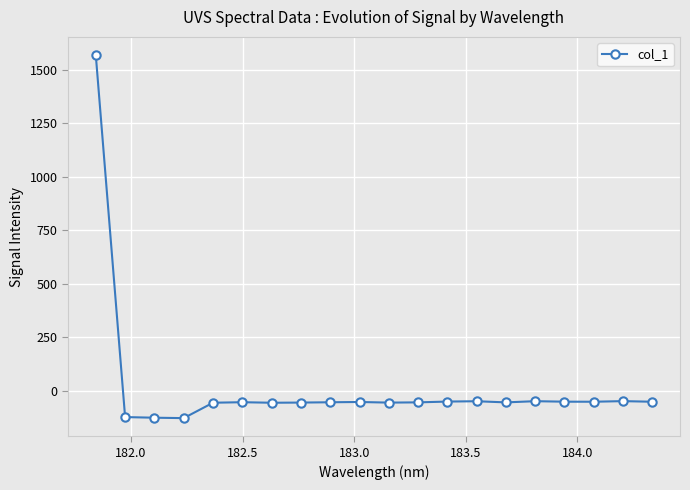

What is the value of the 9th point from the left?

-53.0